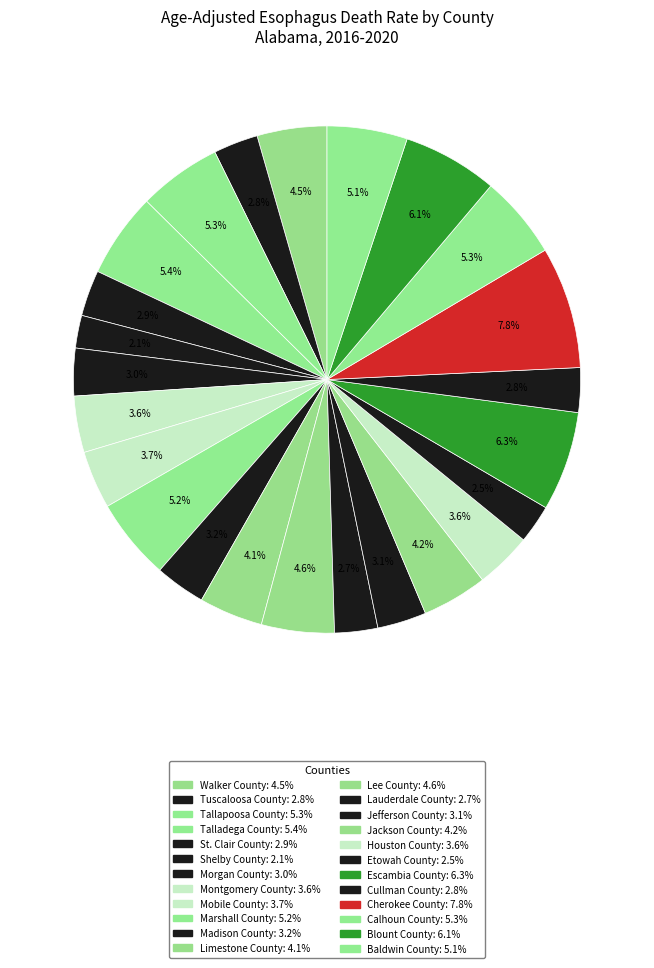

What is the change in value from Montgomery County to Lauderdale County?

-0.9